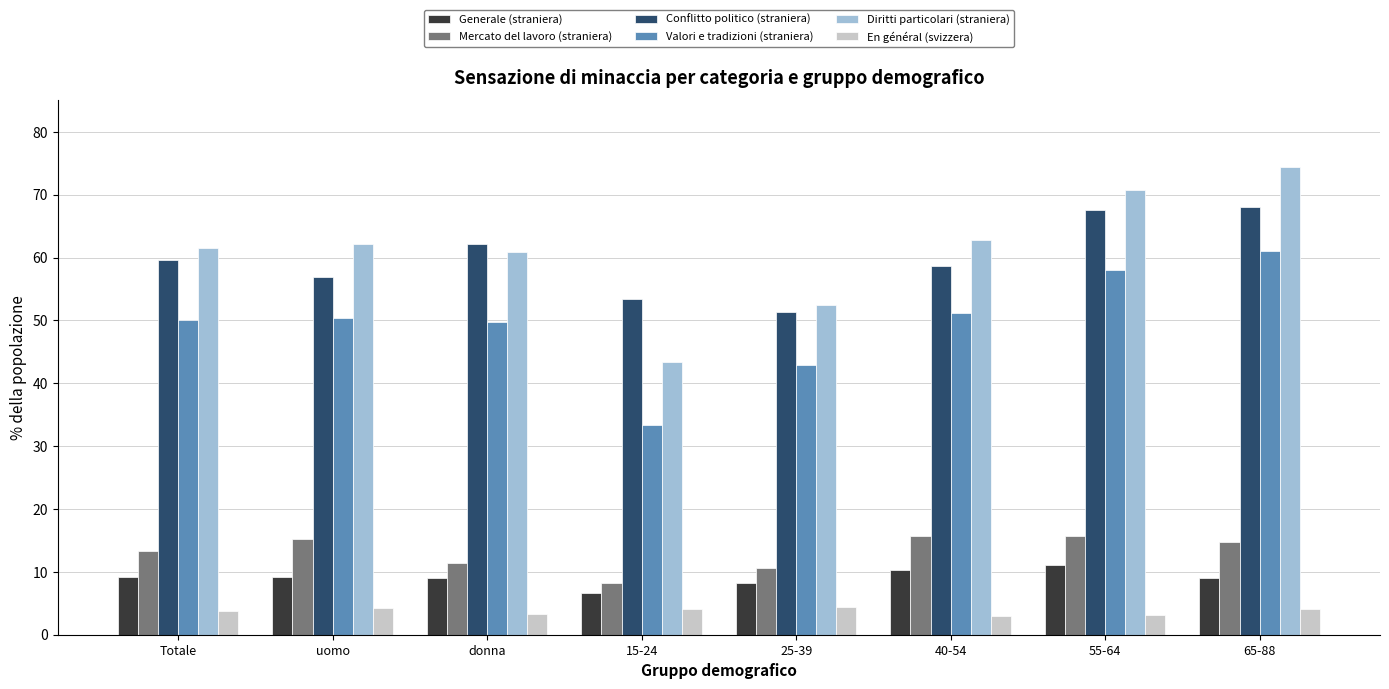

What is the difference between the second highest and minimum values in the Diritti particolari (straniera) series?

27.4